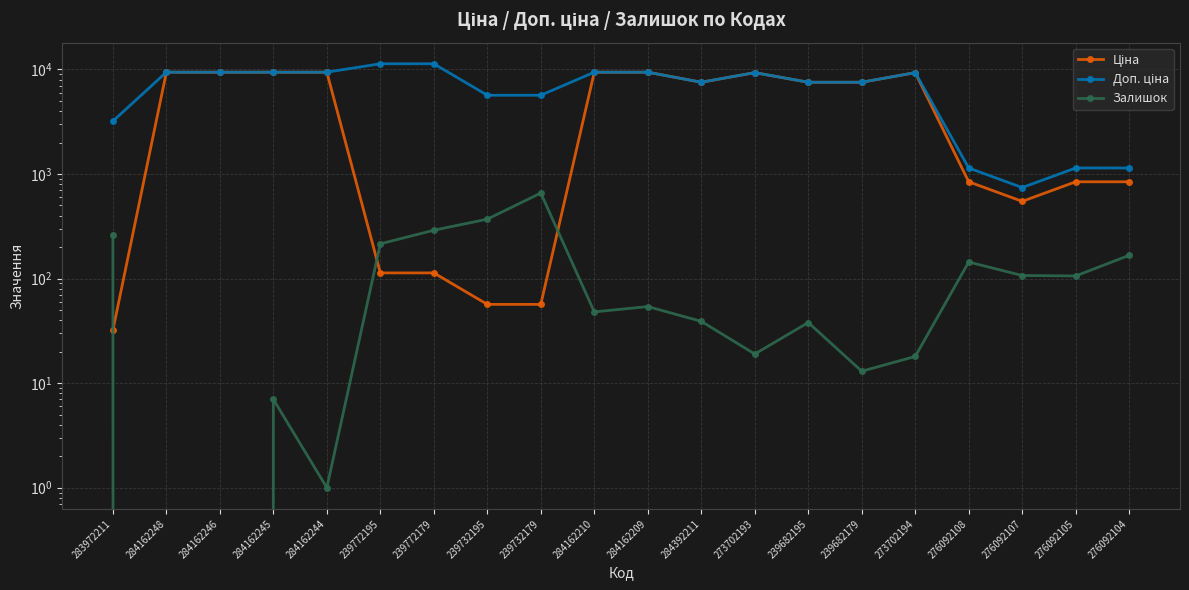

How many data points in Залишок are less than 54?

10